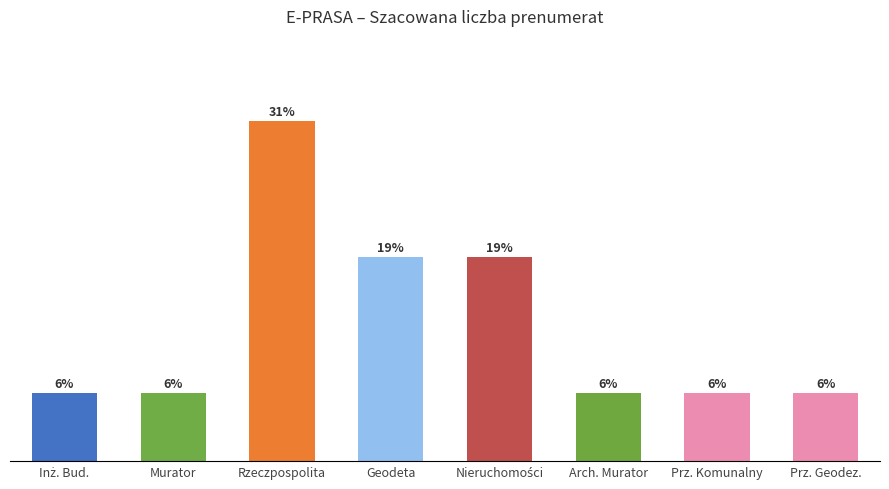

Does the chart contain any negative values?

No